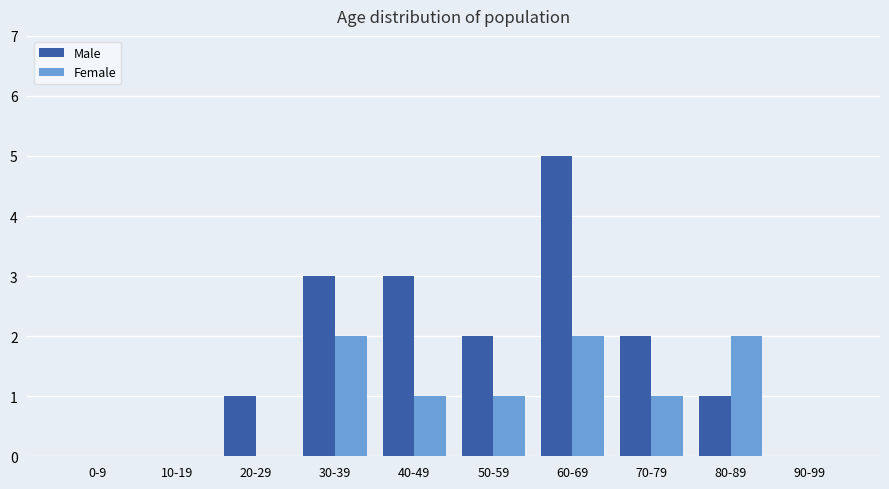

What is the maximum value shown in the chart?

5